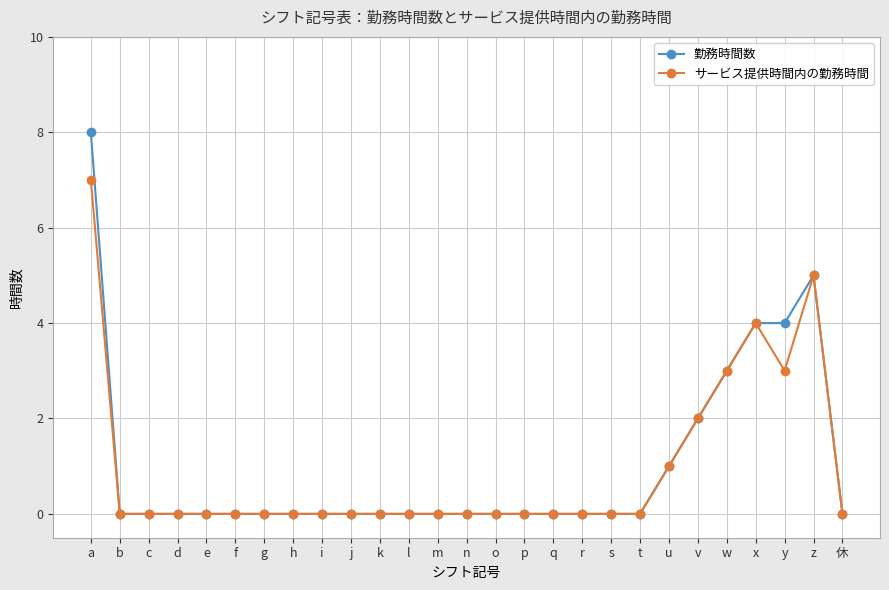

Is it true that 勤務時間数 equals 0 at d?

True